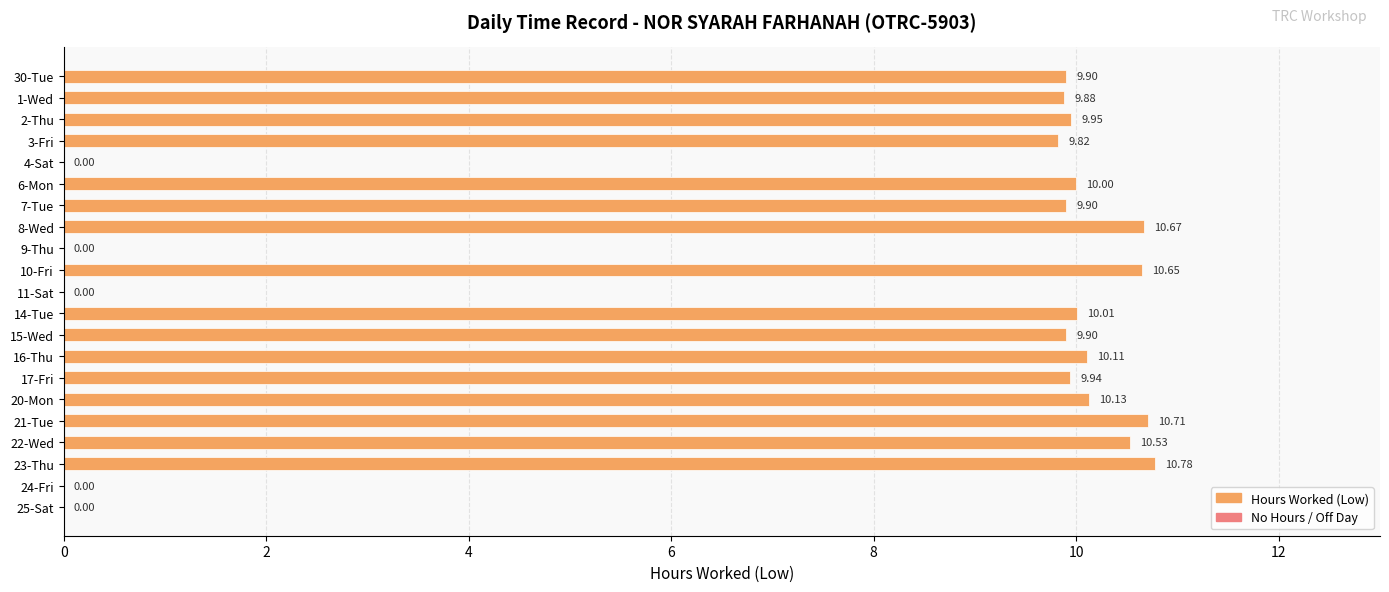

What is the sum of the values at 24-Fri and 7-Tue?

9.9